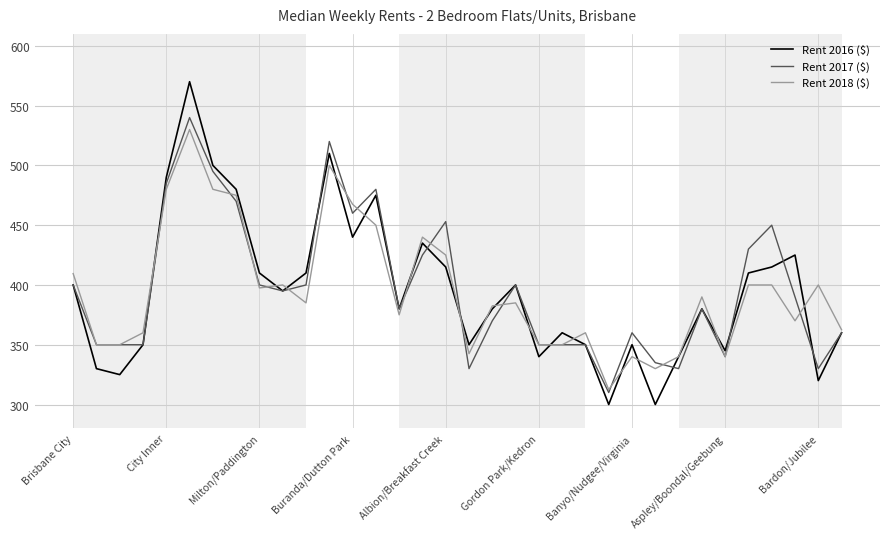

Reading left to right, transcribe all the data shown in this chart.

Rent 2016 ($): 400.0	330.0	325.0	350.0	490.0	570.0	500.0	480.0	410.0	395.0	410.0	510.0	440.0	475.0	380.0	435.0	415.0	350.0	380.0	400.0	340.0	360.0	350.0	300.0	350.0	300.0	340.0	380.0	345.0	410.0	415.0	425.0	320.0	360.0
Rent 2017 ($): 400.0	350.0	350.0	350.0	485.0	540.0	495.0	470.0	400.0	395.0	400.0	520.0	460.0	480.0	380.0	425.0	453.0	330.0	370.0	400.0	350.0	350.0	350.0	310.0	360.0	335.0	330.0	380.0	340.0	430.0	450.0	390.0	330.0	360.0
Rent 2018 ($): 409.5	350.0	350.0	360.0	480.0	530.0	480.0	475.0	397.5	400.0	385.0	500.0	467.5	450.0	375.0	440.0	425.0	342.5	382.5	385.0	350.0	350.0	360.0	312.5	340.0	330.0	340.0	390.0	340.0	400.0	400.0	370.0	400.0	362.5